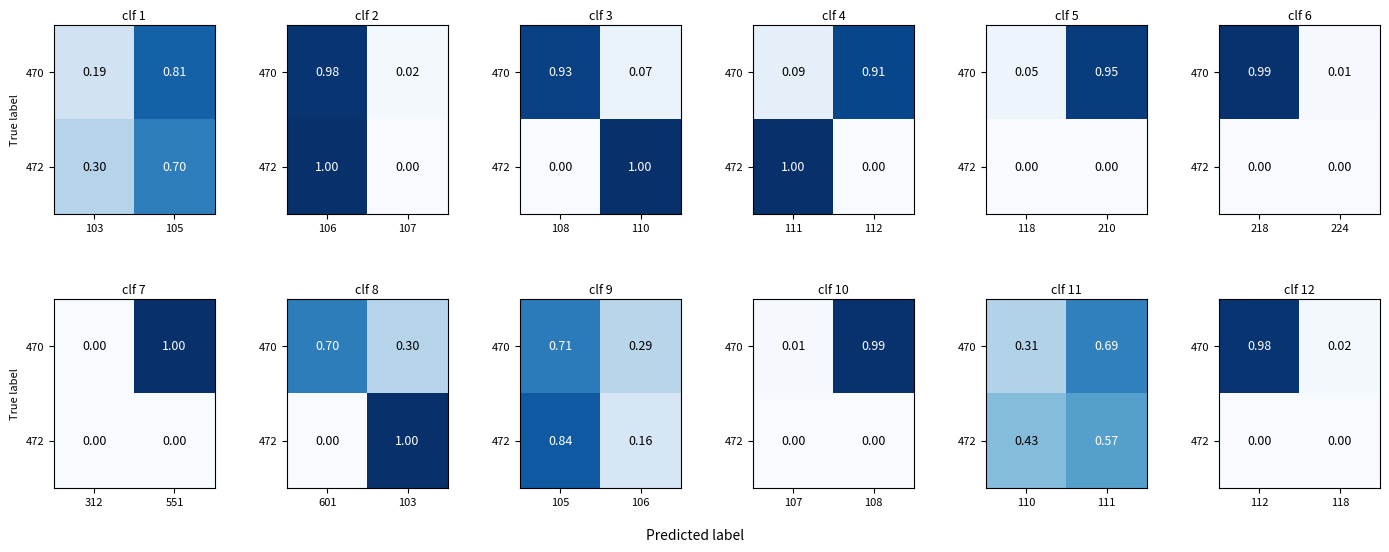

Which series has the largest total across all categories?

470